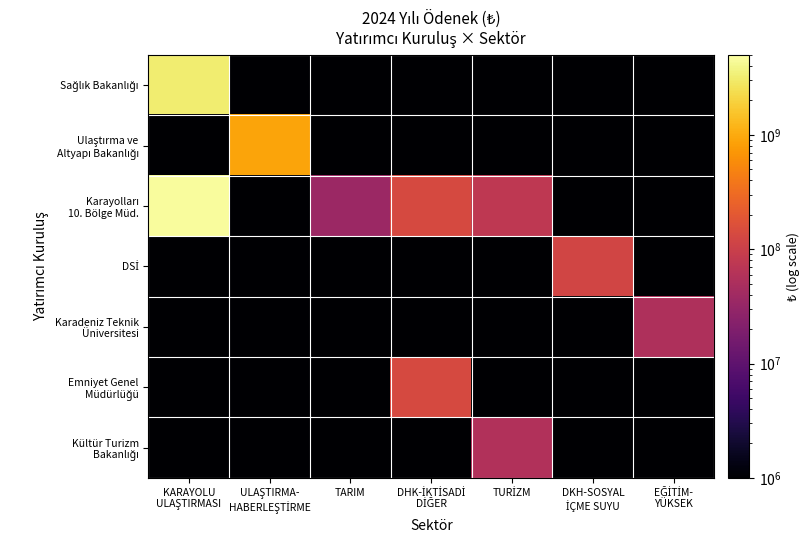

Which label corresponds to the smallest value in the chart?

ULAŞTIRMA-
HABERLEŞTİRME